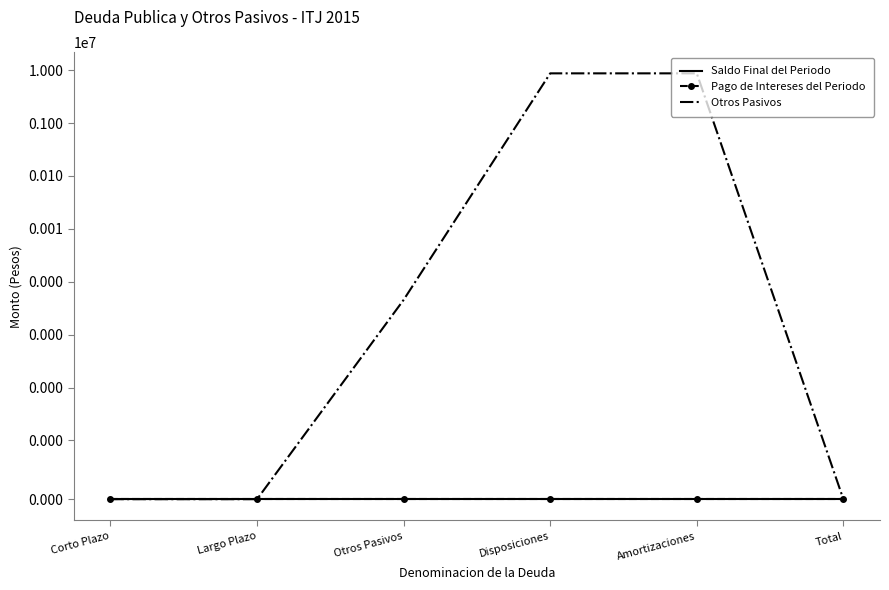

What are all the series names shown in the legend?

Saldo Final del Periodo, Pago de Intereses del Periodo, Otros Pasivos